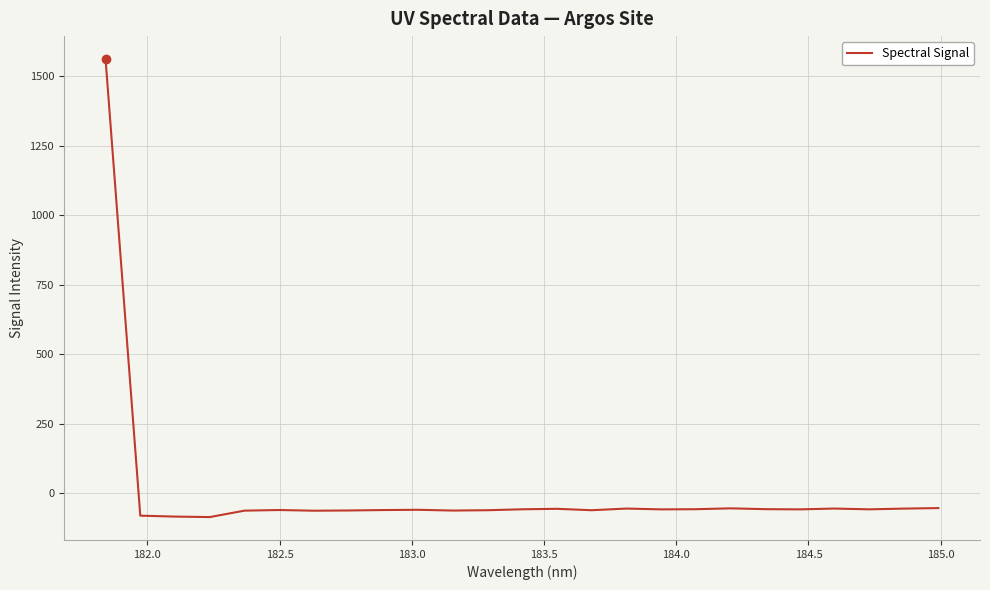

How many series are shown in this chart?

1